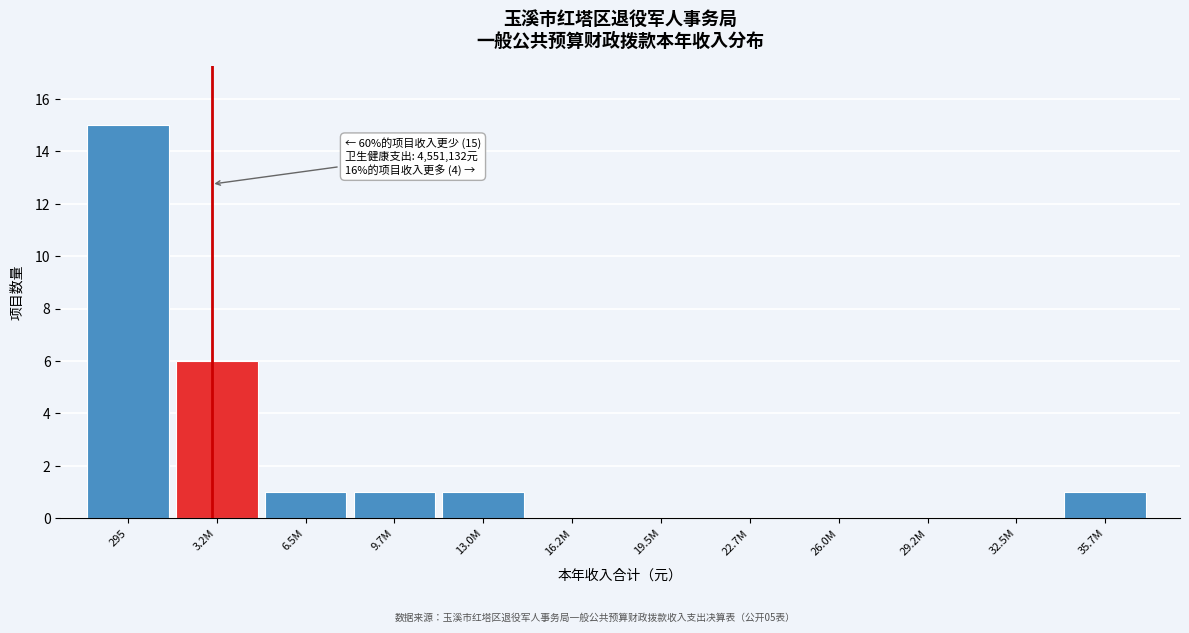

Reading right to left, extract all data points from this chart.

35.7M=1	32.5M=0	29.2M=0	26.0M=0	22.7M=0	19.5M=0	16.2M=0	13.0M=1	9.7M=1	6.5M=1	3.2M=6	295=15